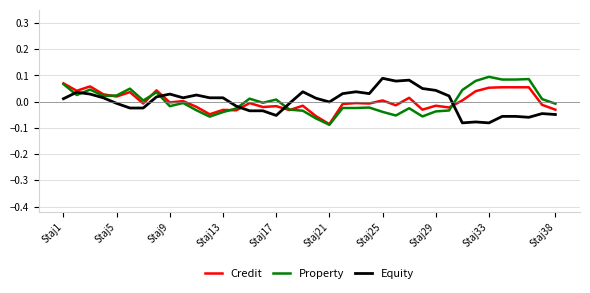

What is the highest value of the Property series?

0.1